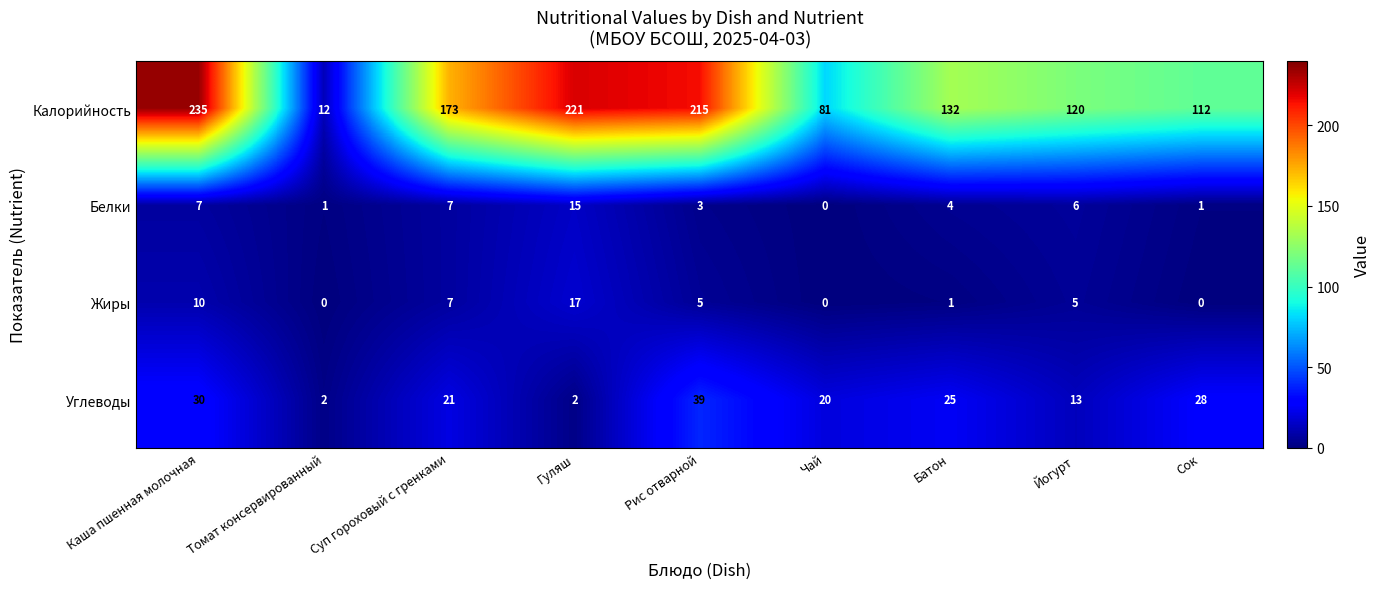

What is the difference between the Калорийность values at Рис отварной and Томат консервированный?

203